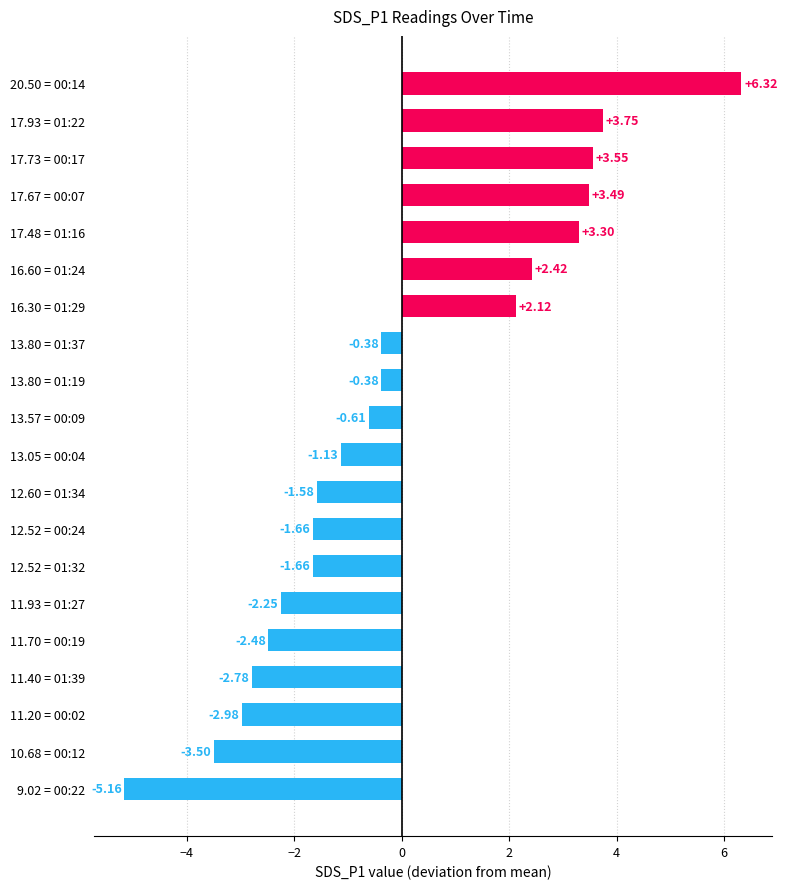

Which has a higher value, 11.40 = 01:39 or 13.80 = 01:37?

13.80 = 01:37